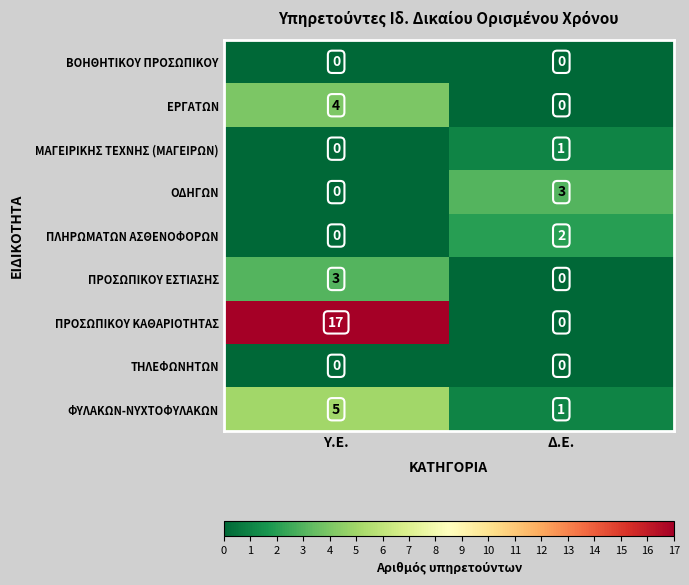

At which category is the sum across all series the highest?

Υ.Ε.